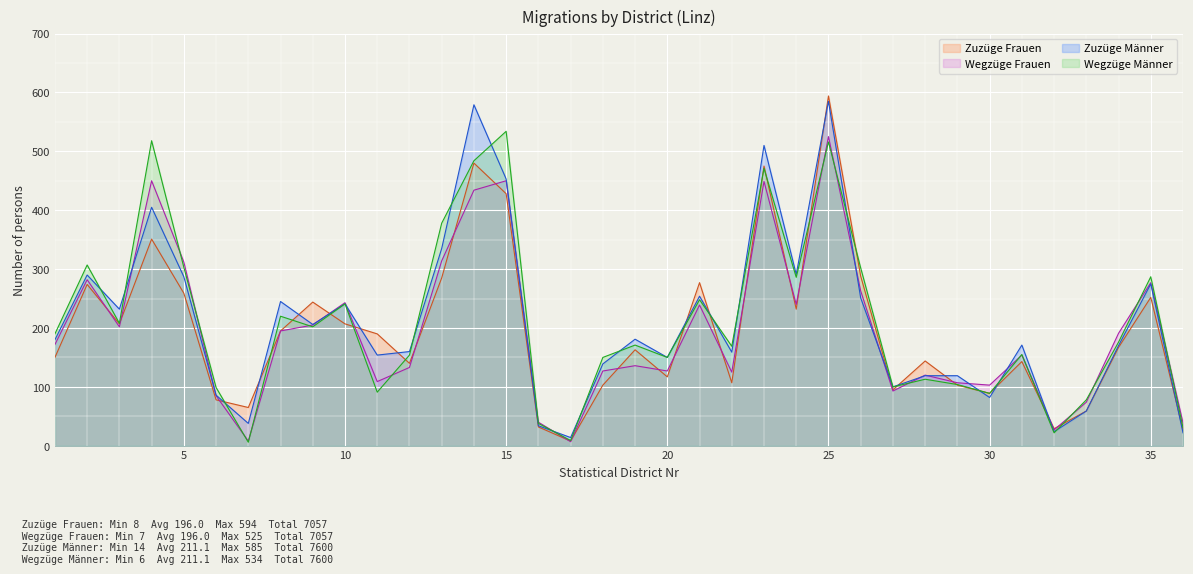

The Wegzüge Männer series shows 286 at 24. True or false?

True